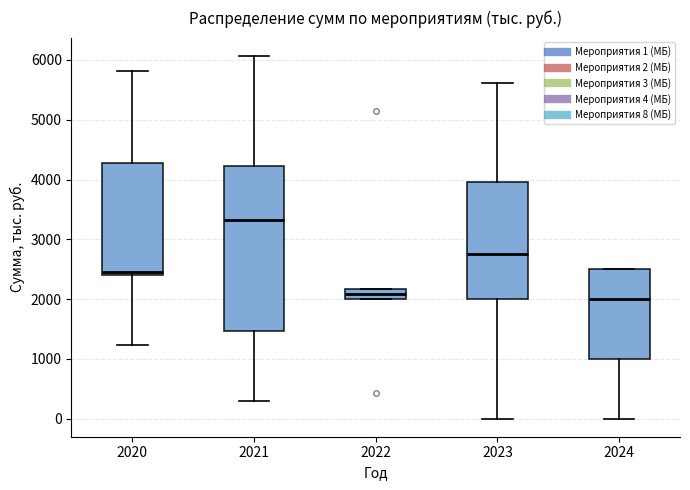

Reading left to right, transcribe this box plot: for each box, give where its median line is, the range the box spans, and where its two whiskers end, as read against the y-axis. The values are not printed on the chart, so give them approximately, as read against the axis.

2020: median 2500, box 2400 to 4300, whiskers 1200 to 5800
2021: median 3300, box 1500 to 4200, whiskers 300 to 6100
2022: median 2100, box 2000 to 2200, whiskers 2000 to 2200
2023: median 2800, box 2000 to 4000, whiskers 0 to 5600
2024: median 2000, box 1000 to 2500, whiskers 0 to 2500